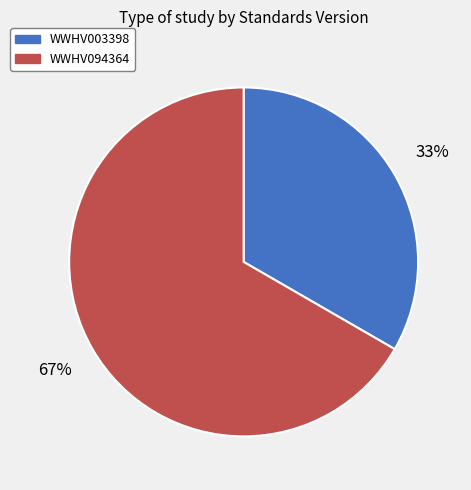

To the nearest percent, what is the combined percentage of WWHV003398 and WWHV094364?

100%